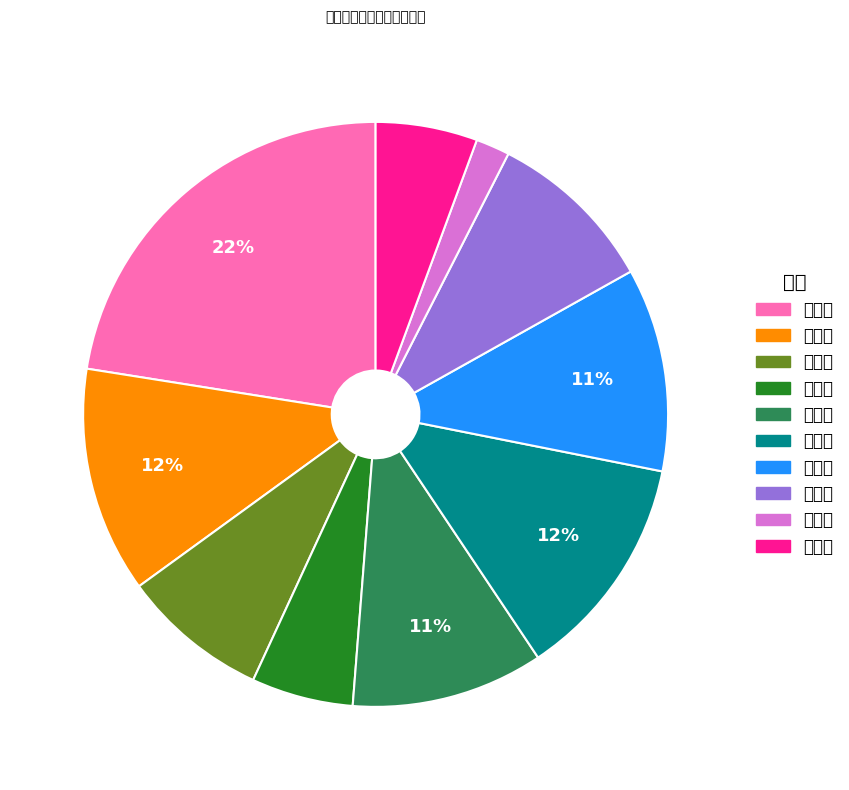

To the nearest percent, what portion does 牛塘镇 represent?

6%